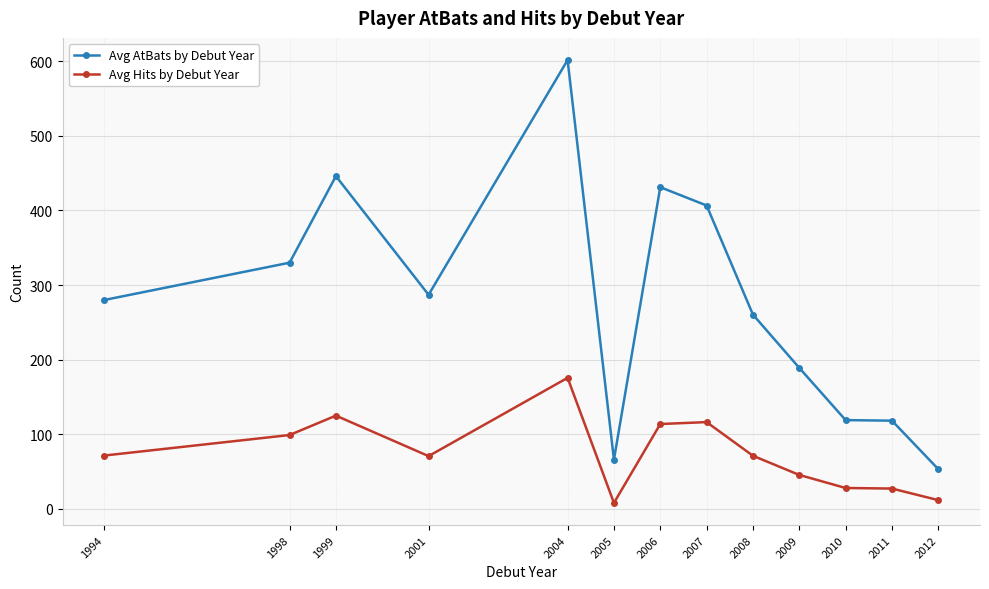

What value does the Avg Hits by Debut Year series have at 2001?

70.8